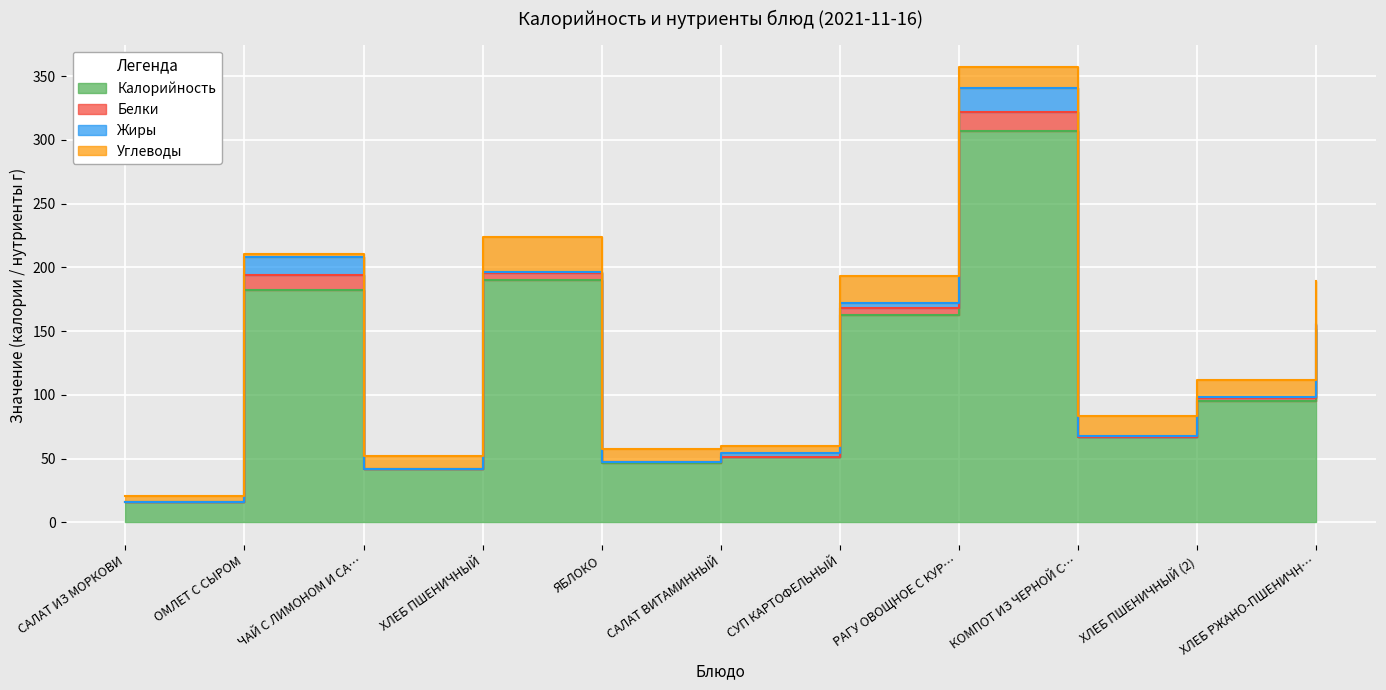

What is the label of the 1st point from the right?

ХЛЕБ РЖАНО-ПШЕНИЧНЫЙ